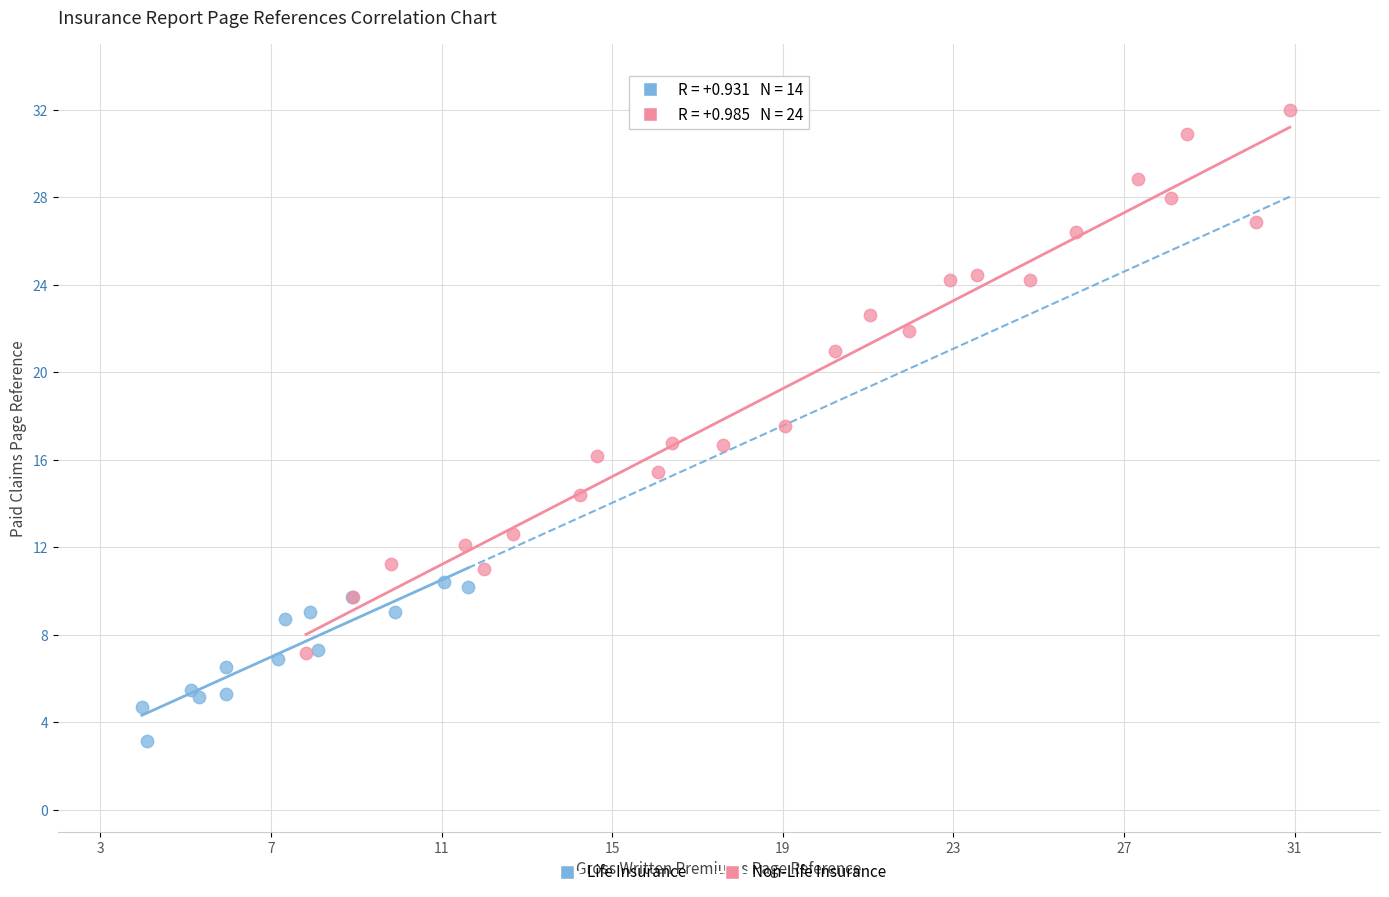

Which series reaches the maximum Y coordinate?

Non-Life Insurance